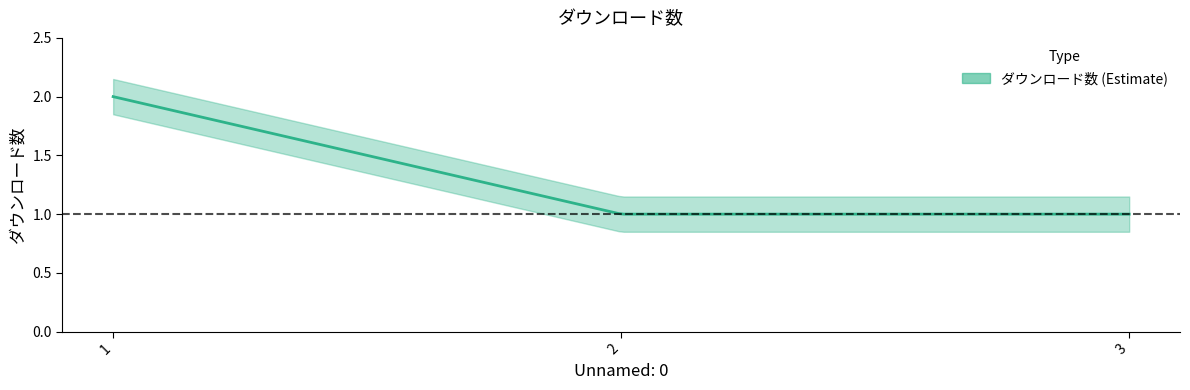

Reading left to right, extract all data points from this chart.

1=2	2=1	3=1